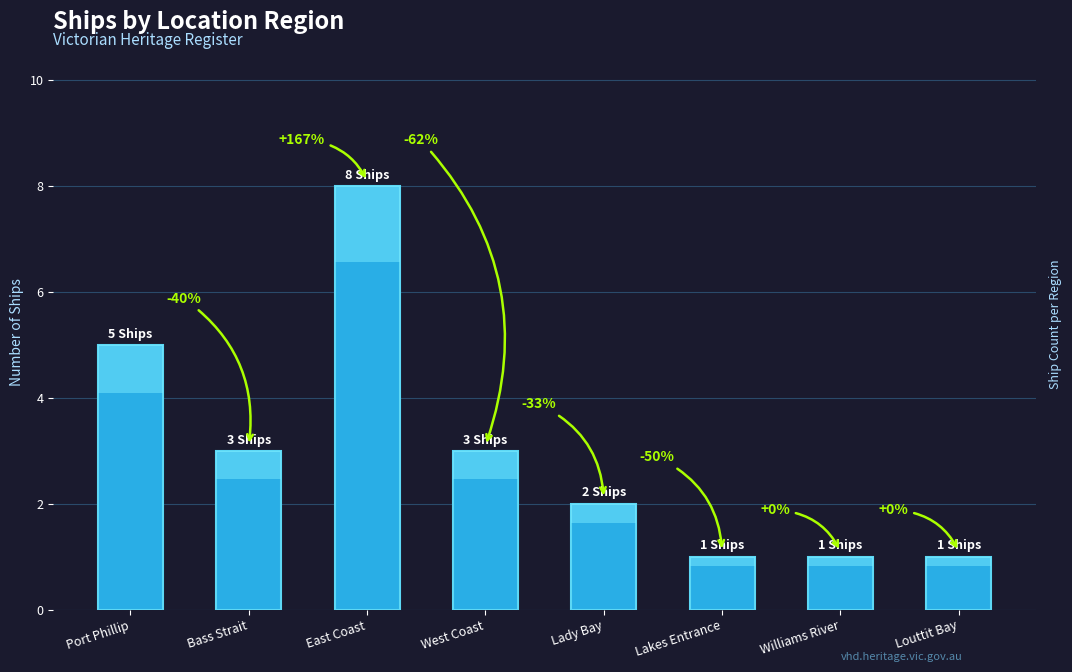

How many values exceed 3?

2